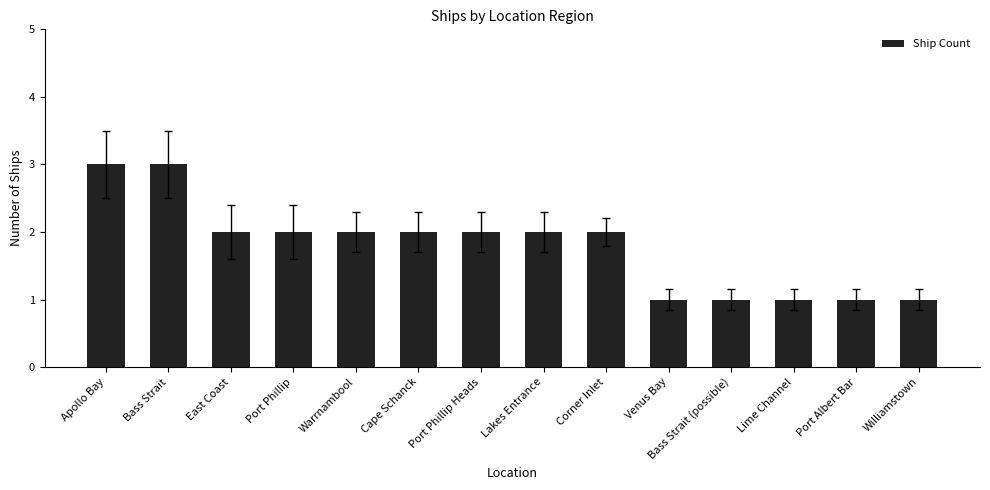

Which has a higher value, Port Albert Bar or Port Phillip Heads?

Port Phillip Heads